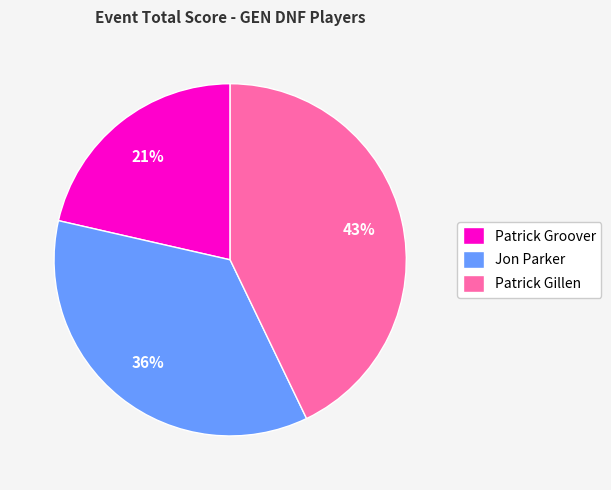

To the nearest percent, what percentage of the pie is Jon Parker?

36%